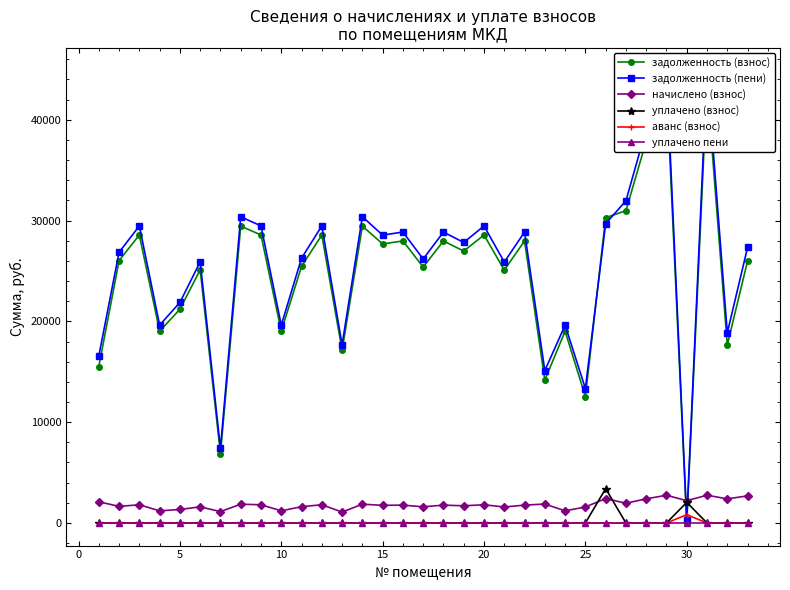

Reading left to right, transcribe all the data shown in this chart.

задолженность (взнос): 15519.3	26032.1	28564.6	19023.4	21202.6	25110.0	6845.5	29448.0	28564.6	19023.4	25459.3	28564.6	17138.7	29448.0	27681.1	27975.7	25384.1	27975.7	26974.3	28564.6	25089.6	27975.7	14172.1	19023.4	12544.2	30282.4	30979.2	37870.1	43524.3	0.0	43524.3	17657.8	25992.0
задолженность (пени): 16570.2	26854.2	29466.7	19624.2	21872.2	25908.0	7409.1	30378.0	29466.7	19624.2	26266.5	29466.7	17680.0	30378.0	28555.3	28859.2	26185.8	28859.2	27826.2	29466.7	25882.0	28859.2	15111.4	19624.2	13336.5	29691.4	31957.6	39066.1	44898.8	286.8	44898.8	18853.8	27334.9
начислено (взнос): 2101.8	1644.2	1804.2	1201.6	1339.2	1595.9	1127.2	1860.0	1804.2	1201.6	1614.5	1804.2	1082.5	1860.0	1748.4	1767.0	1603.3	1767.0	1703.8	1804.2	1584.7	1767.0	1878.6	1201.6	1584.7	2418.0	1956.7	2392.0	2749.1	2209.7	2749.1	2392.0	2685.8
уплачено (взнос): 0.0	0.0	0.0	0.0	0.0	0.0	0.0	0.0	0.0	0.0	0.0	0.0	0.0	0.0	0.0	0.0	0.0	0.0	0.0	0.0	0.0	0.0	0.0	0.0	0.0	3400.0	0.0	0.0	0.0	2040.0	0.0	0.0	0.0
аванс (взнос): 0.0	0.0	0.0	0.0	0.0	0.0	0.0	0.0	0.0	0.0	0.0	0.0	0.0	0.0	0.0	0.0	0.0	0.0	0.0	0.0	0.0	0.0	0.0	0.0	0.0	0.0	0.0	0.0	0.0	818.0	0.0	0.0	0.0
уплачено пени: 0.0	0.0	0.0	0.0	0.0	0.0	0.0	0.0	0.0	0.0	0.0	0.0	0.0	0.0	0.0	0.0	0.0	0.0	0.0	0.0	0.0	0.0	0.0	0.0	0.0	0.0	0.0	0.0	0.0	0.0	0.0	0.0	0.0